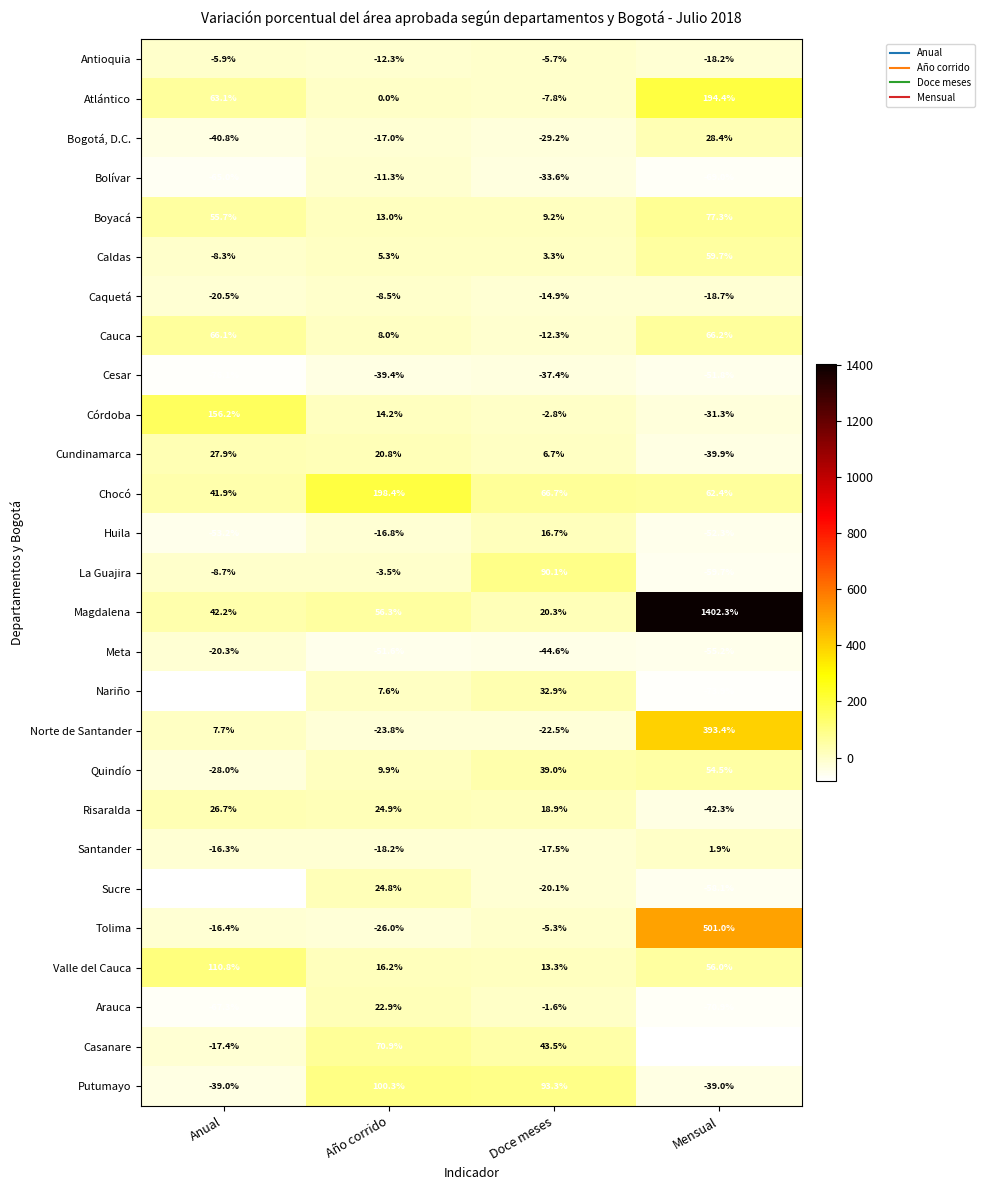

At which category does the chart reach its minimum across all series?

Mensual